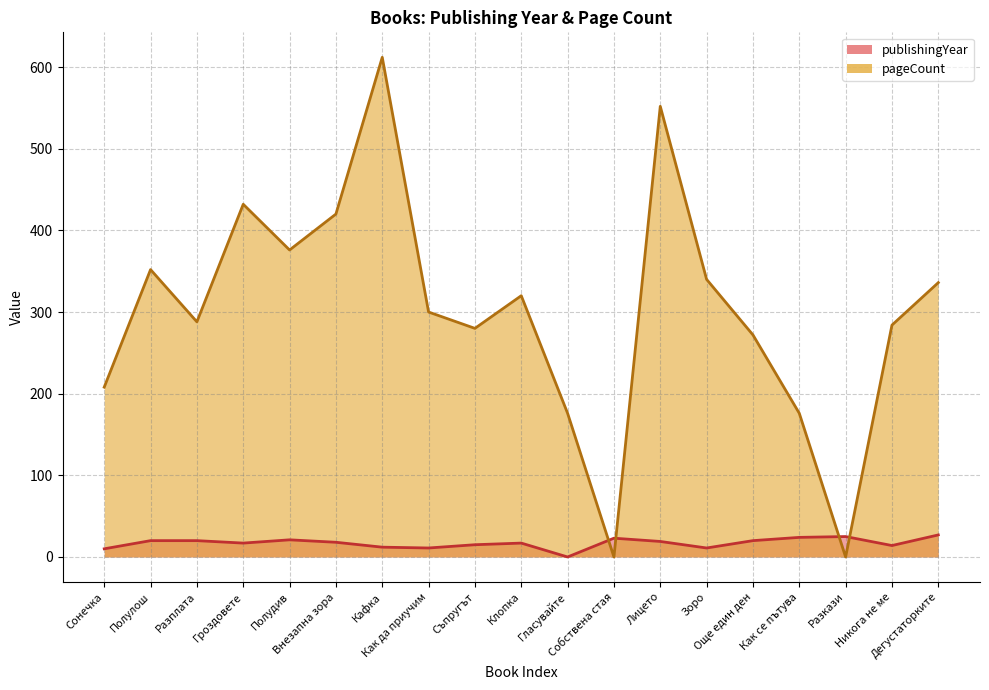

Which series has the largest total across all categories?

pageCount